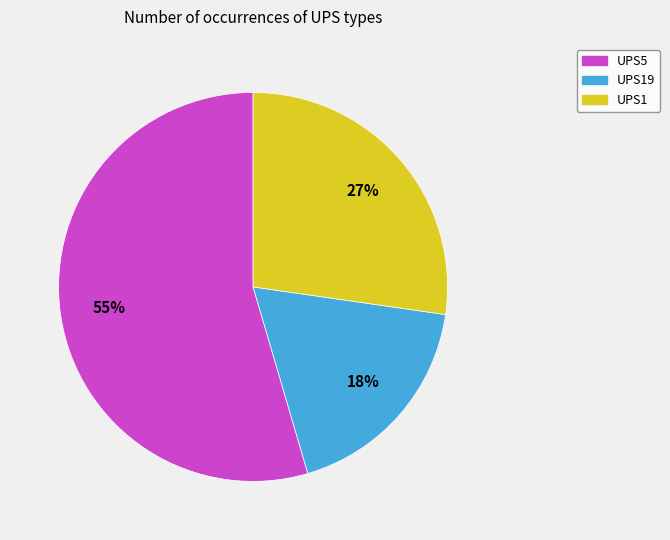

Rank the categories by value from lowest to highest.

UPS19, UPS1, UPS5